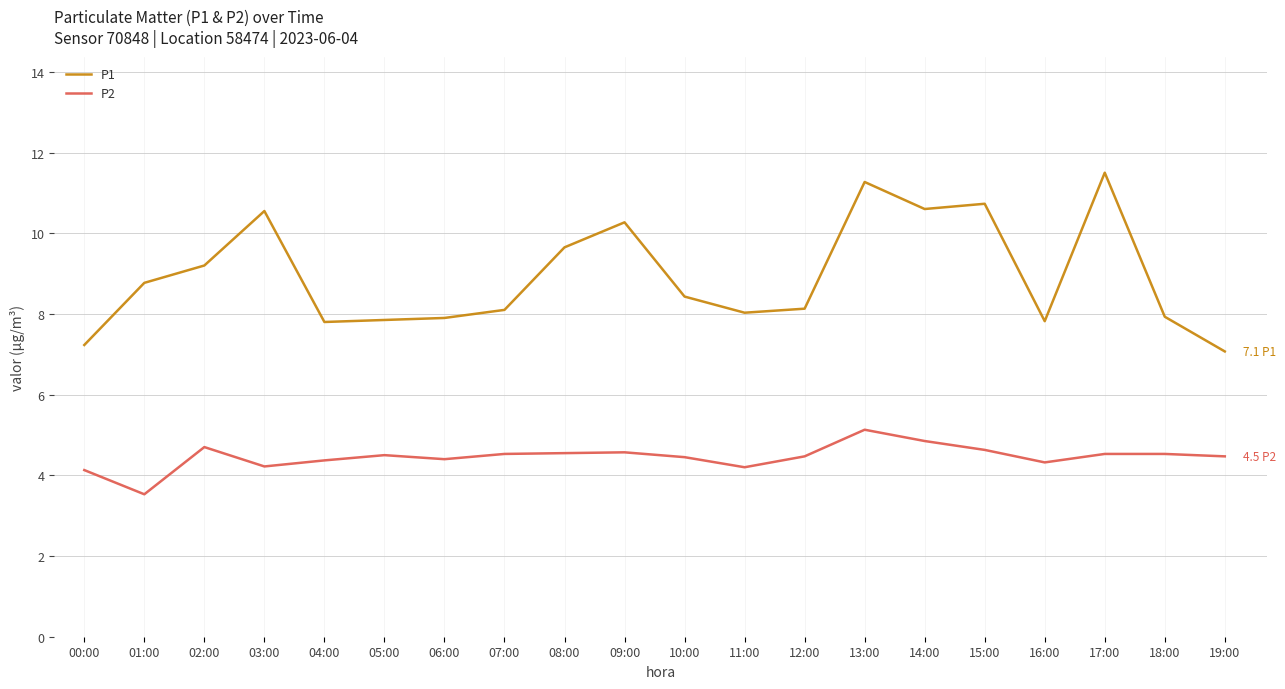

True or false: P2 and P1 cross at least once.

False